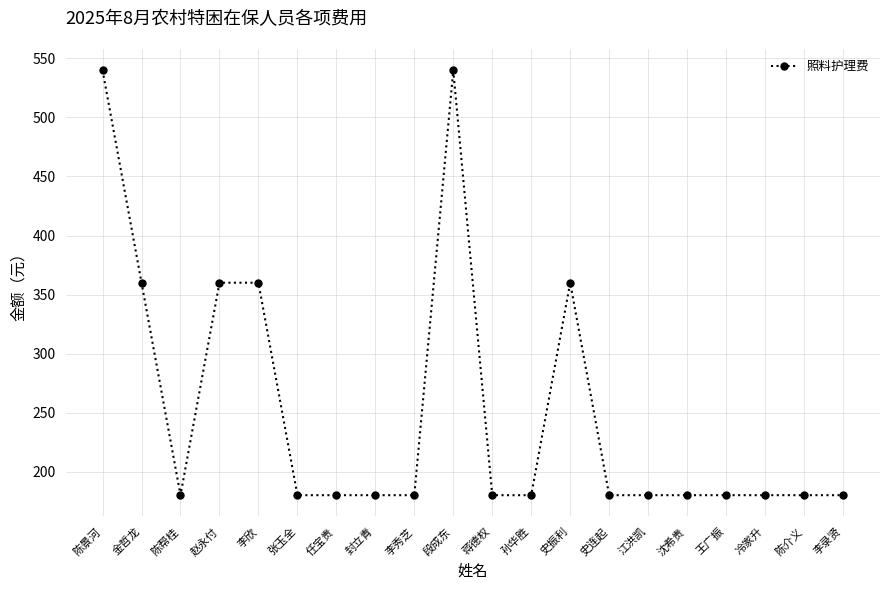

True or false: there are more than 0 points higher than both neighbors.

True